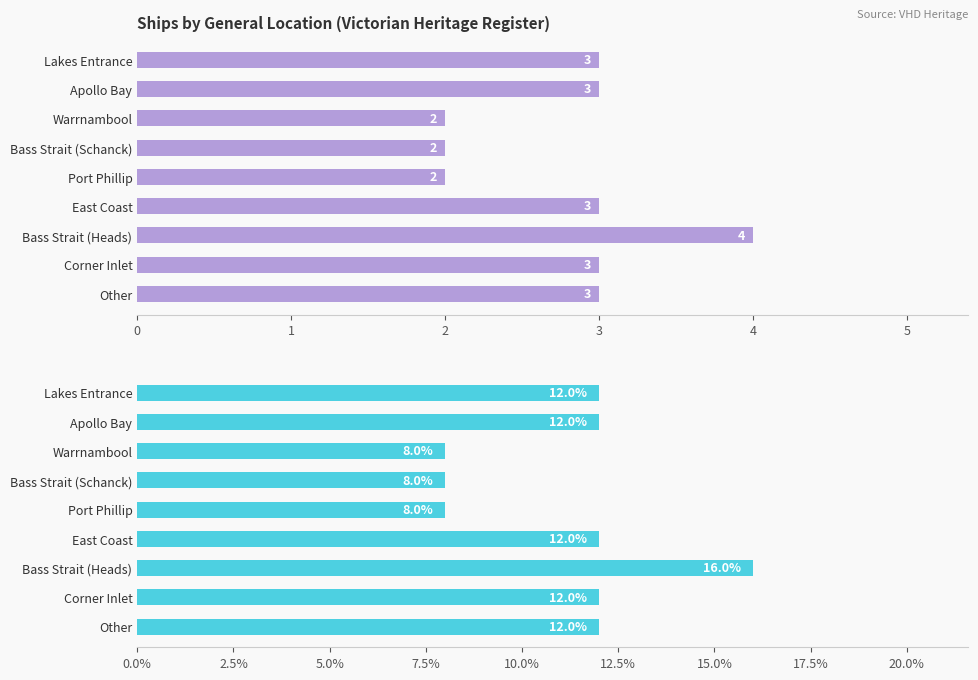

At how many categories does at least one series exceed 14?

1